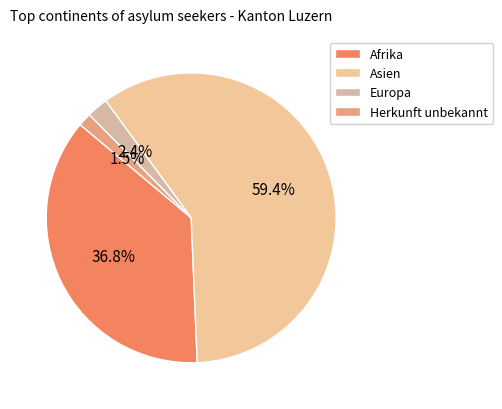

What percentage is the Herkunft unbekannt slice, to the nearest percent?

1%